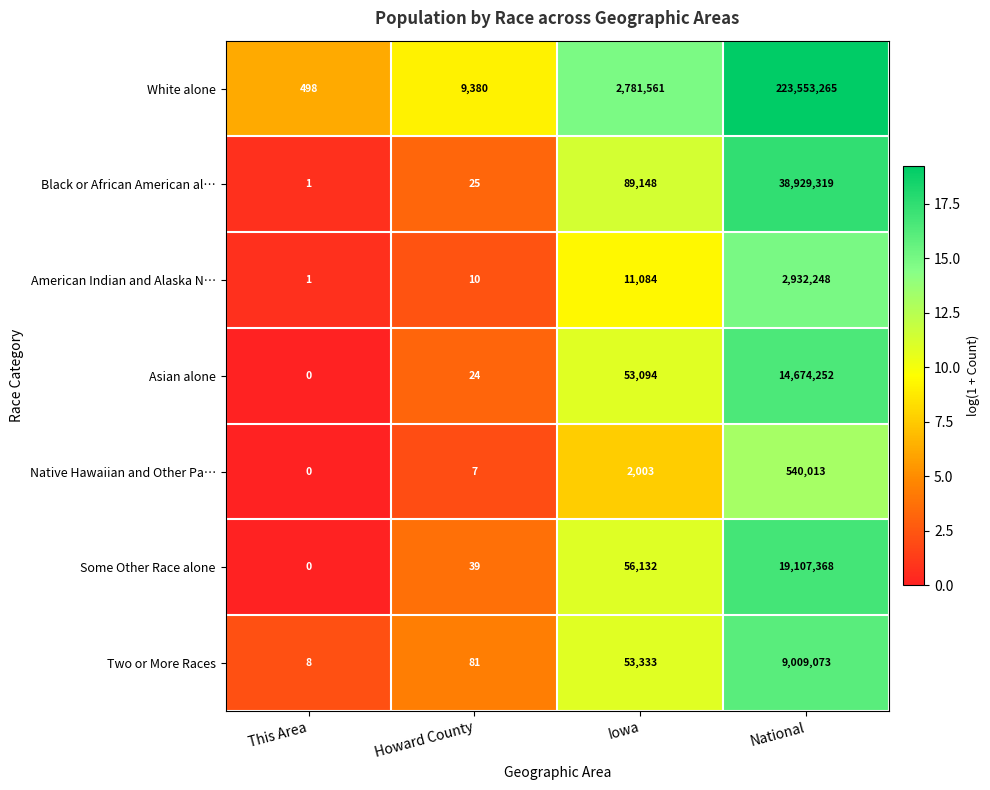

Where is White alone nearest to the value 111776881?

Iowa